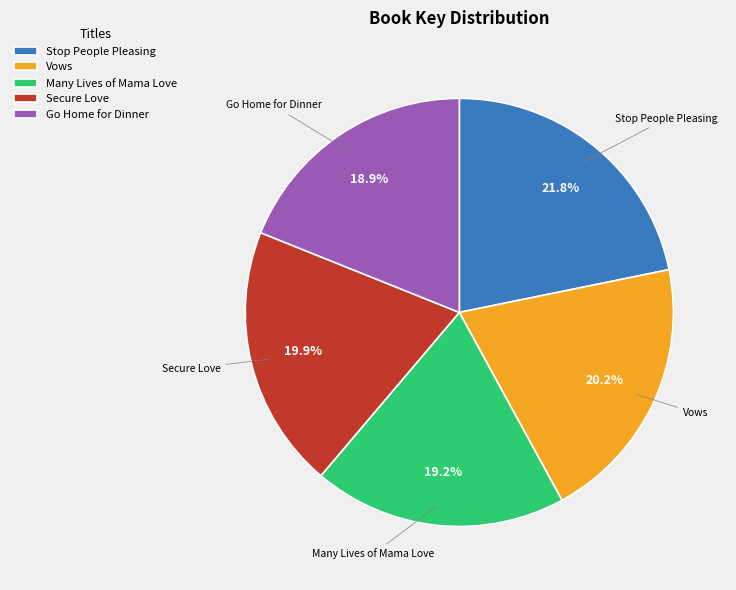

Which category has the biggest portion of the pie?

Stop People Pleasing